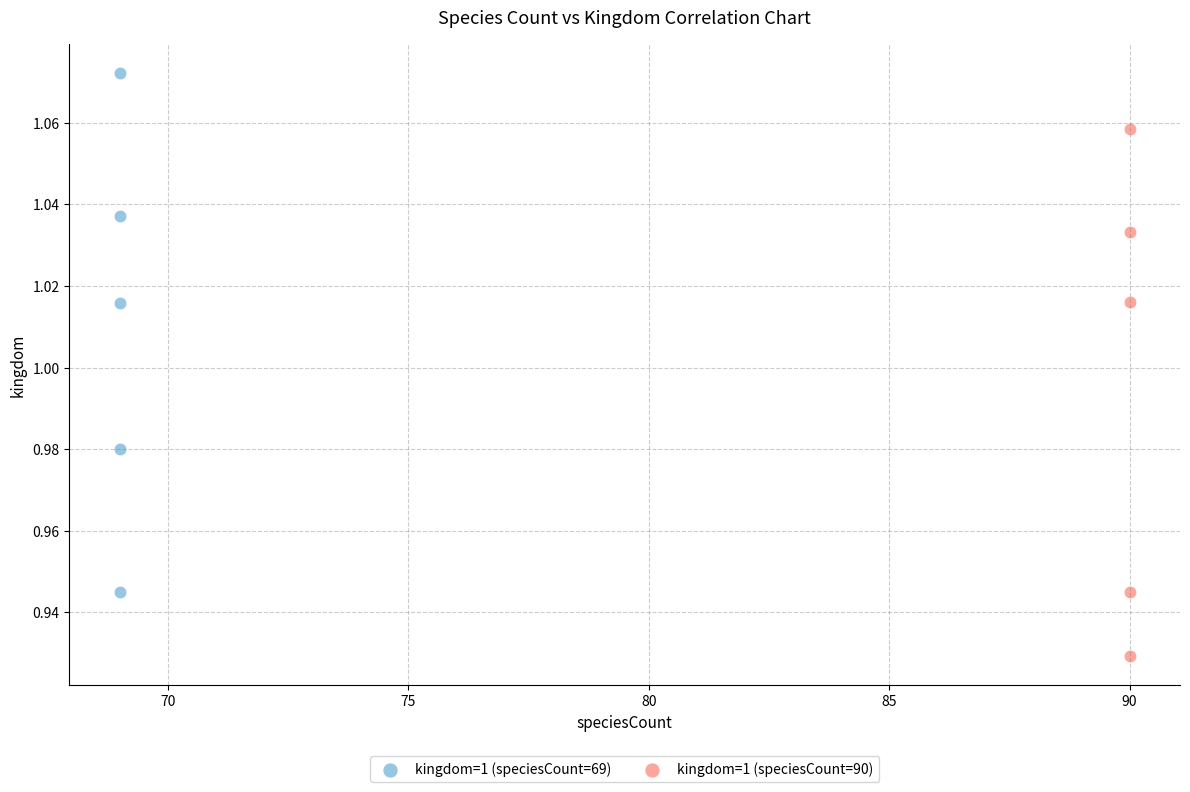

Which series reaches the maximum Y coordinate?

kingdom=1 (speciesCount=69)